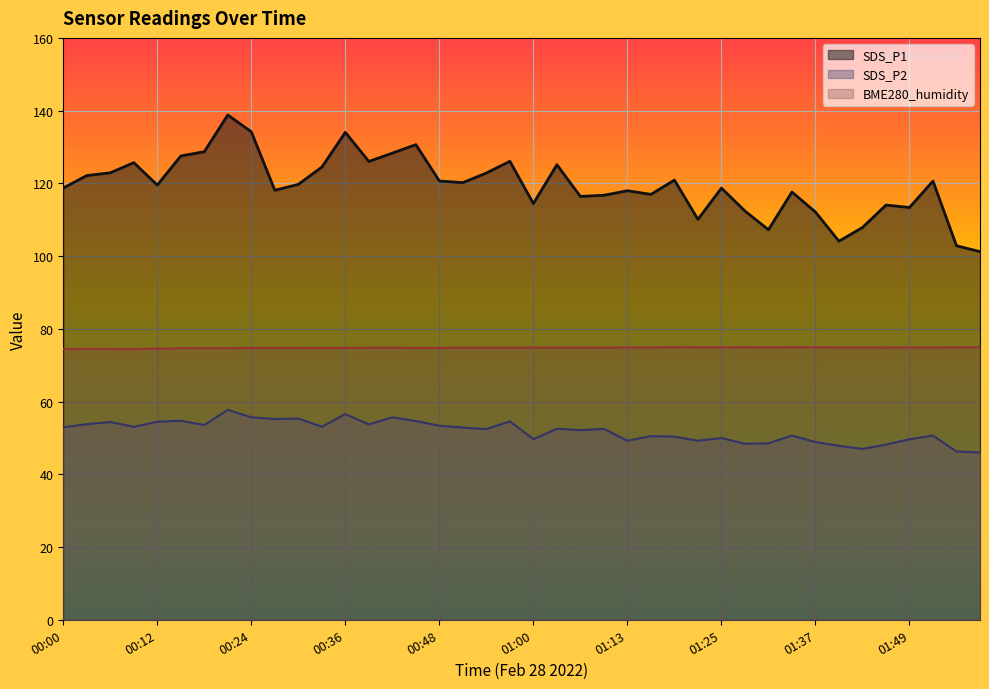

List the series in order of their peak value, lowest first.

SDS_P2, BME280_humidity, SDS_P1